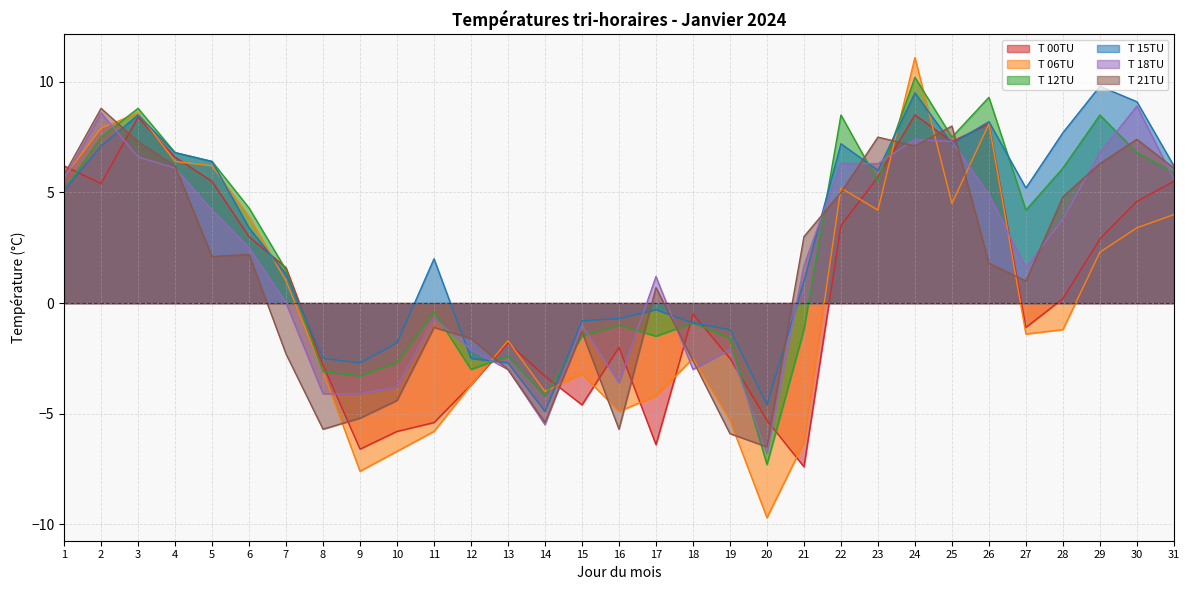

Read the T 06TU value at 1.

5.7